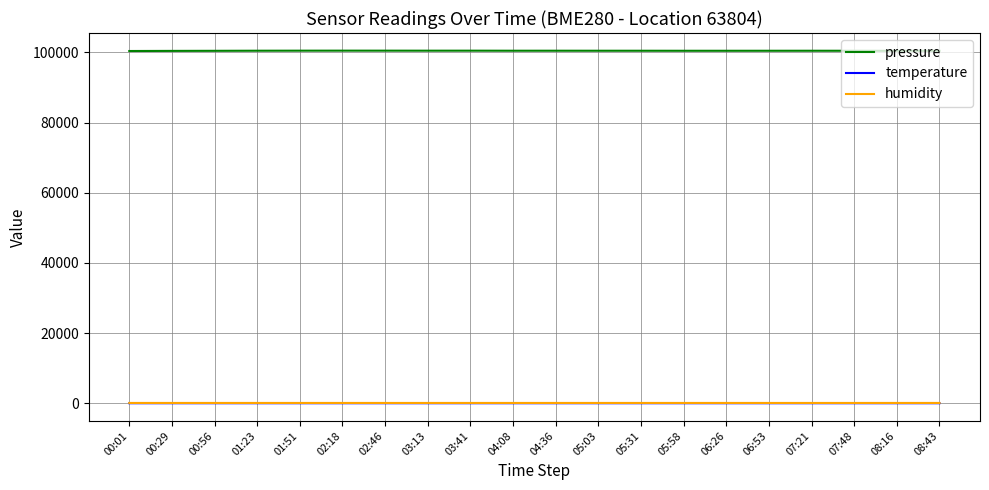

Does the chart display data point markers on the line(s)?

No